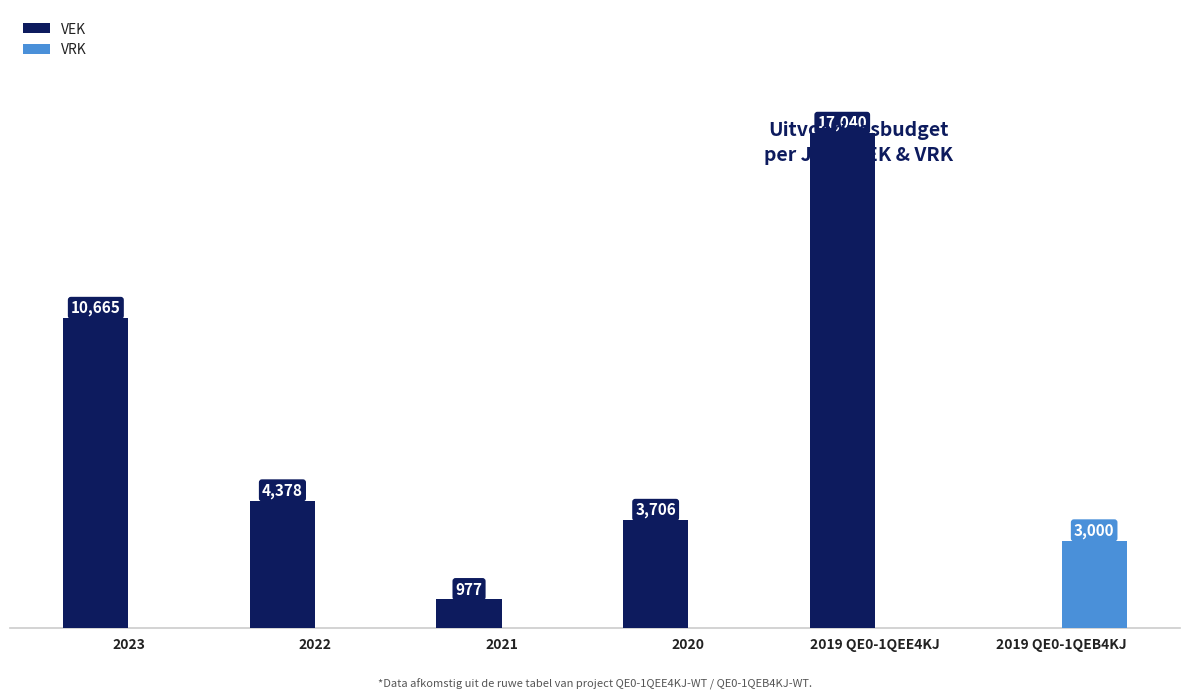

Which series changed the most between 2022 and 2019 QE0-1QEE4KJ?

VEK